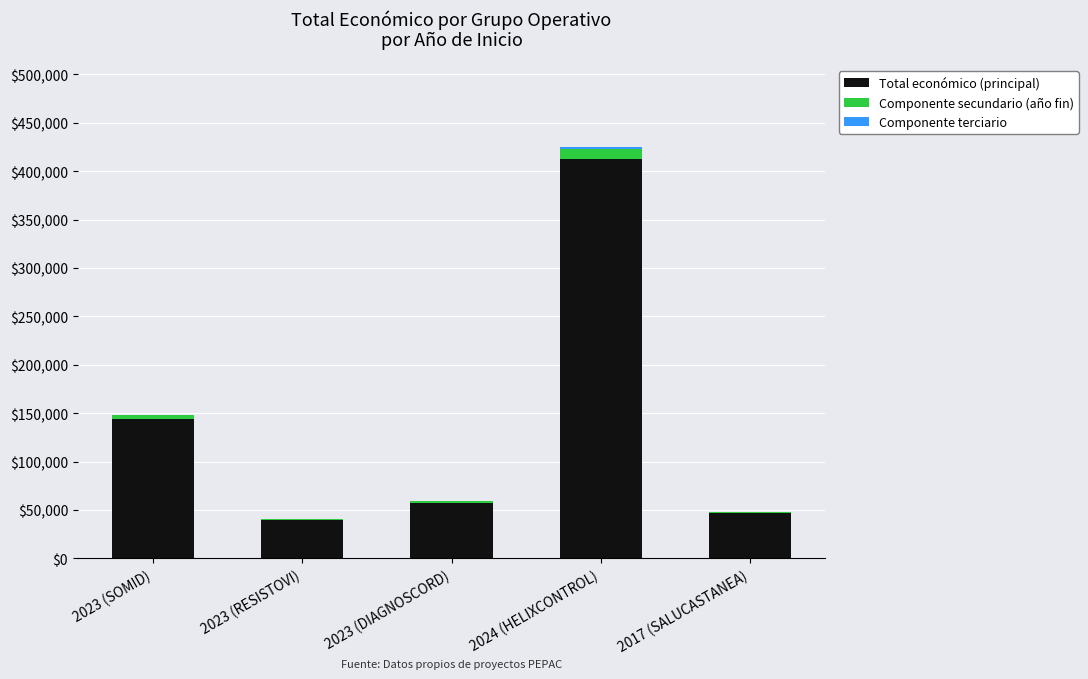

Does the chart contain stacked bars?

Yes